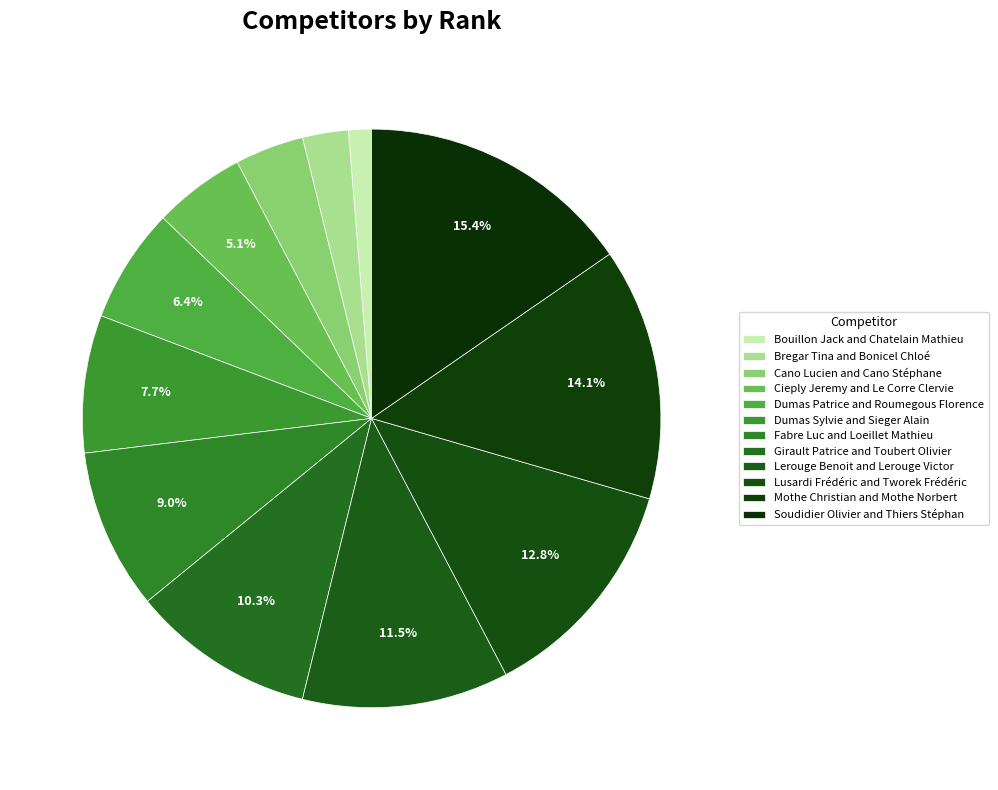

Which category has the smallest portion of the pie?

Bouillon Jack and Chatelain Mathieu